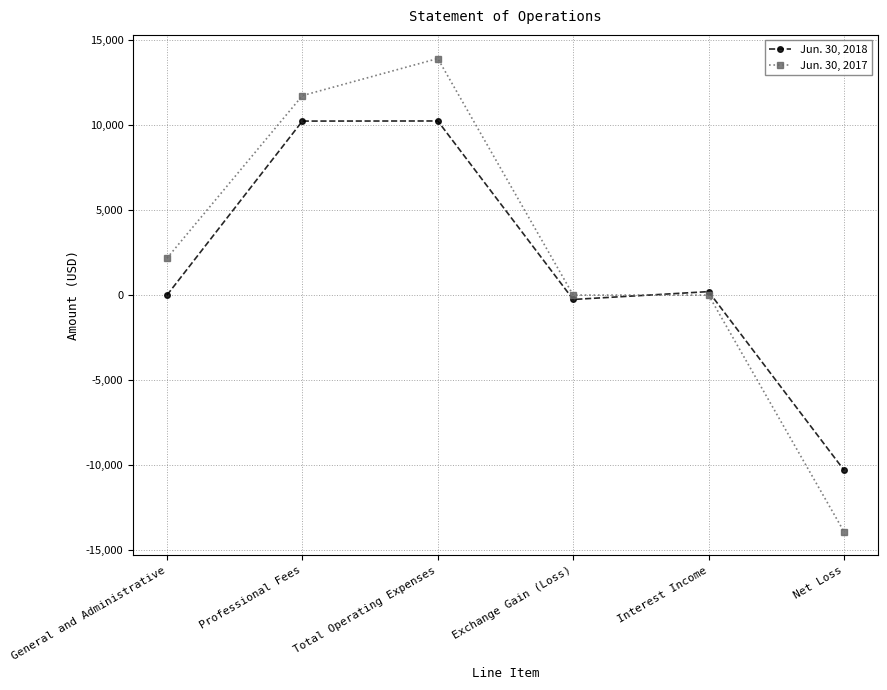

What is the lowest value of the Jun. 30, 2018 series?

-10294